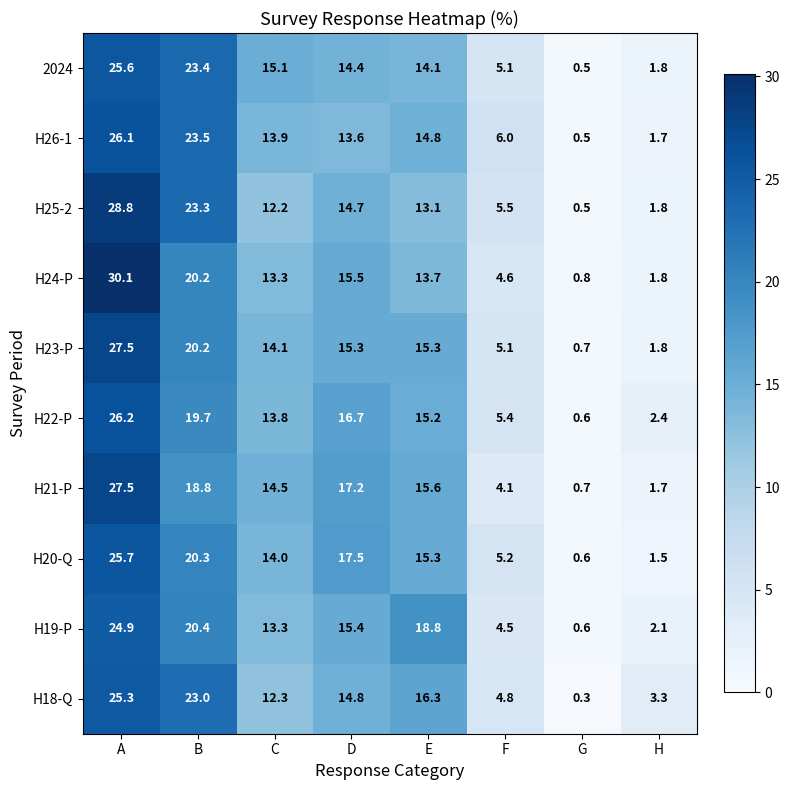

The 2024 series shows 1.8 at H. True or false?

True